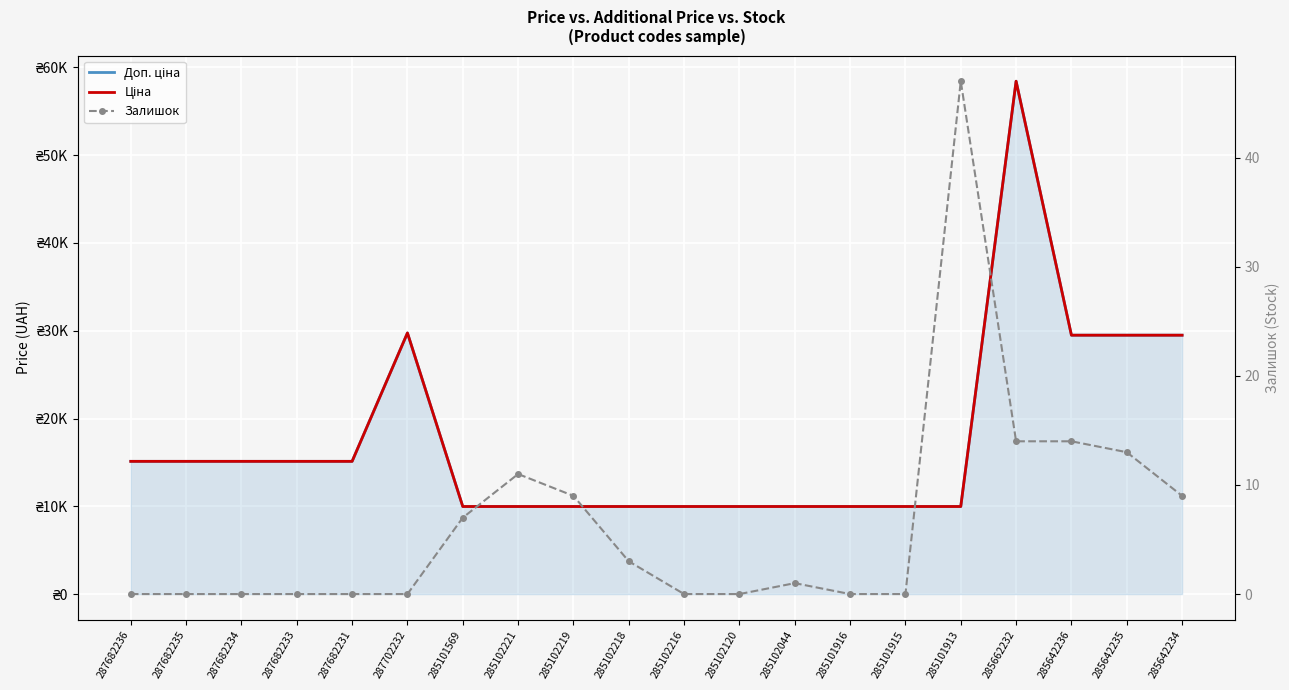

True or false: Доп. ціна has more than 1 points higher than both neighbors.

True